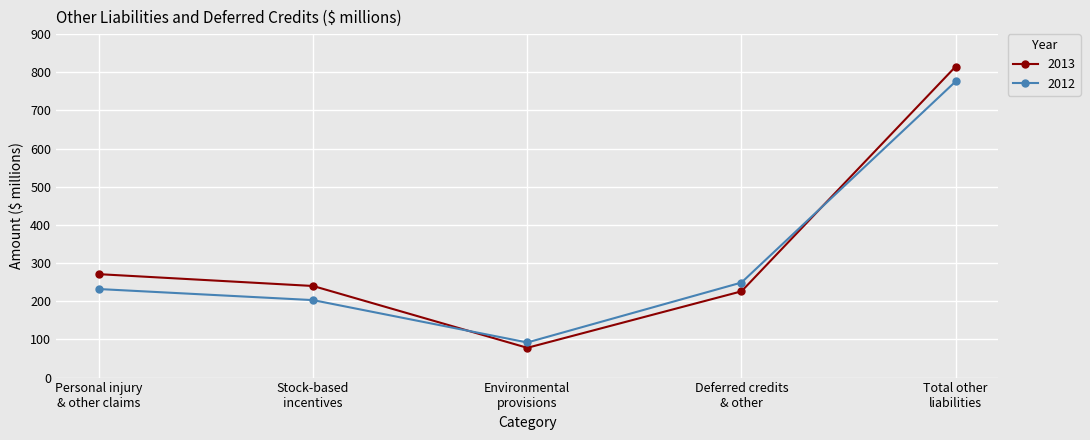

Which label corresponds to the largest value in the chart?

Total other
liabilities